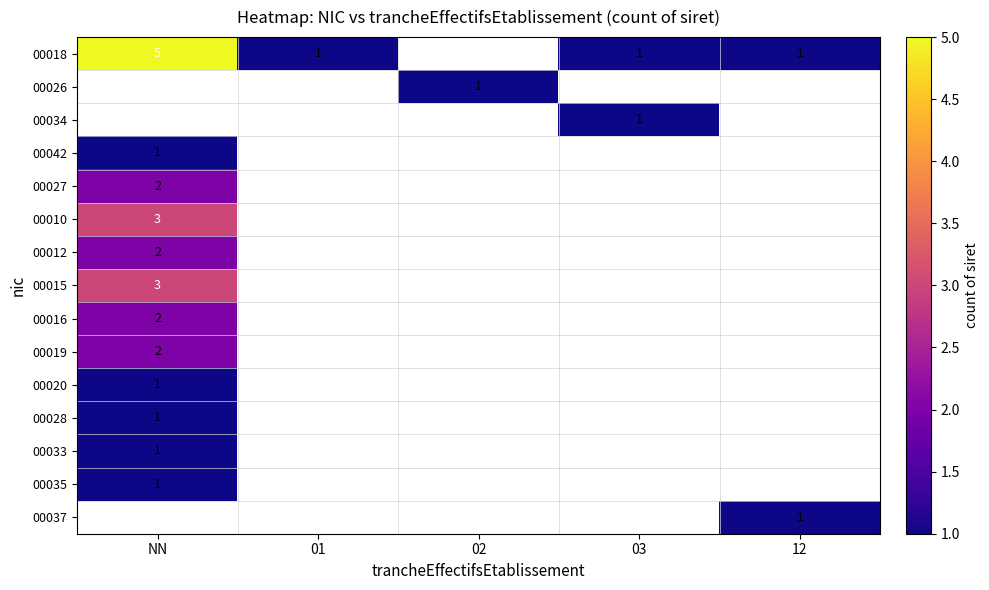

True or false: 00033 has a value of 1 at NN.

True